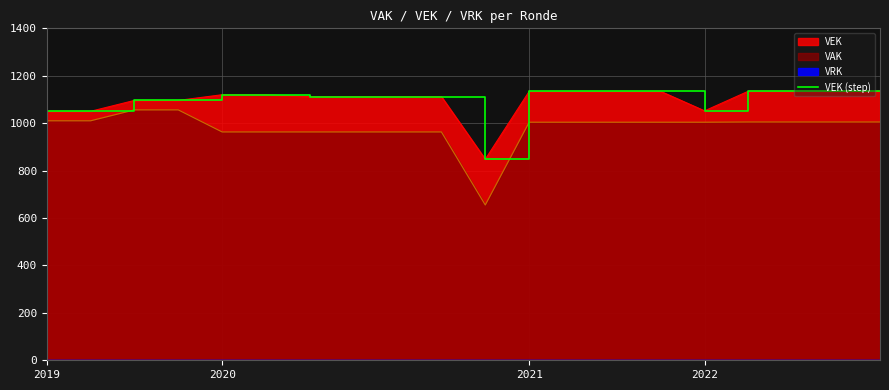

What is the average value?

1098